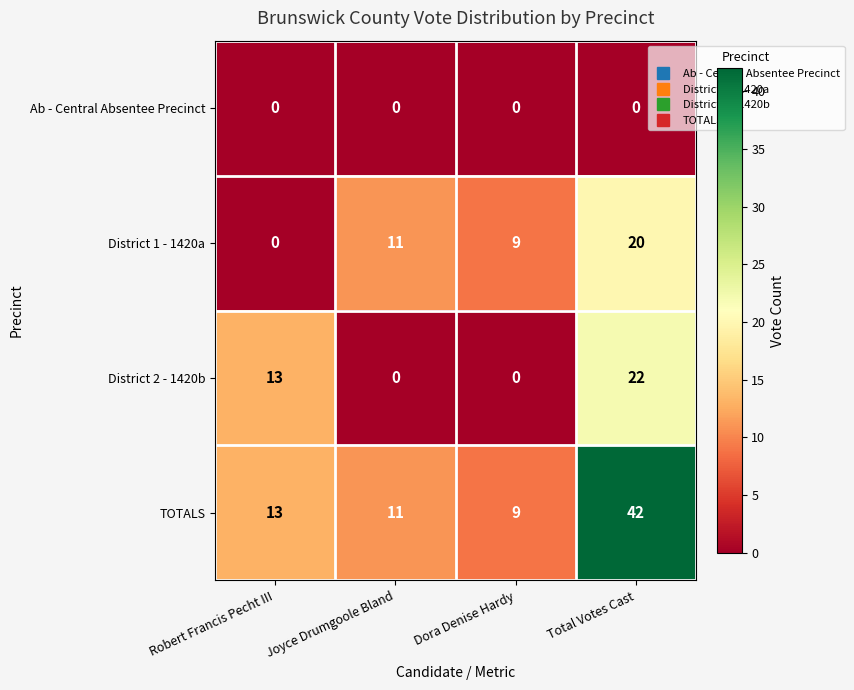

At how many categories does at least one series exceed 27?

1